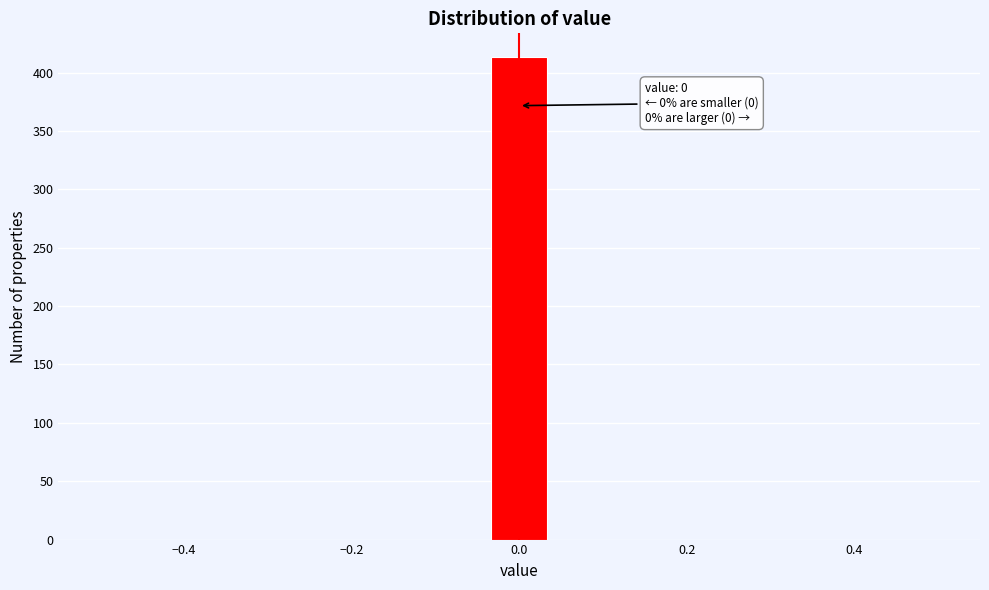

Around what value on the x-axis is the tallest bar? Give the approximate position of its centre, as read against the axis.

0.00